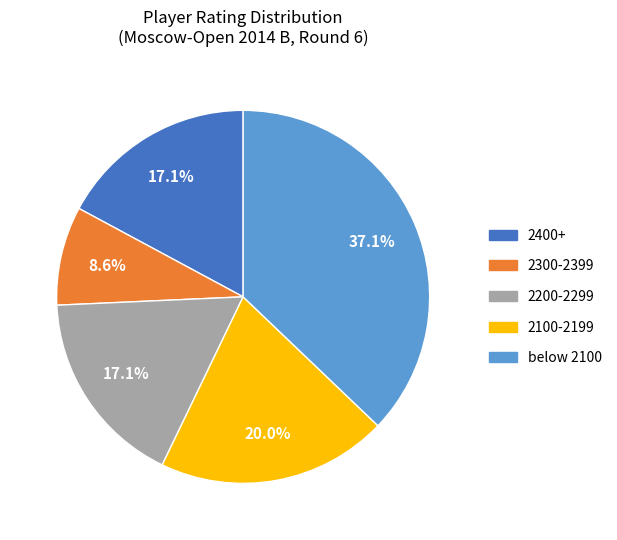

Does any single category account for the majority?

No